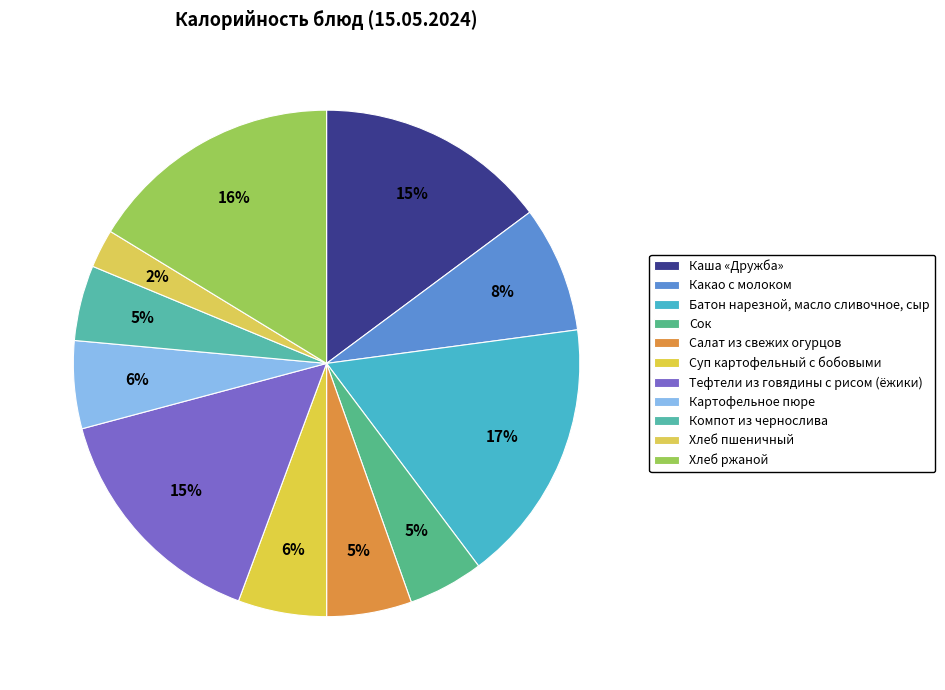

Count the number of slices in the pie.

11